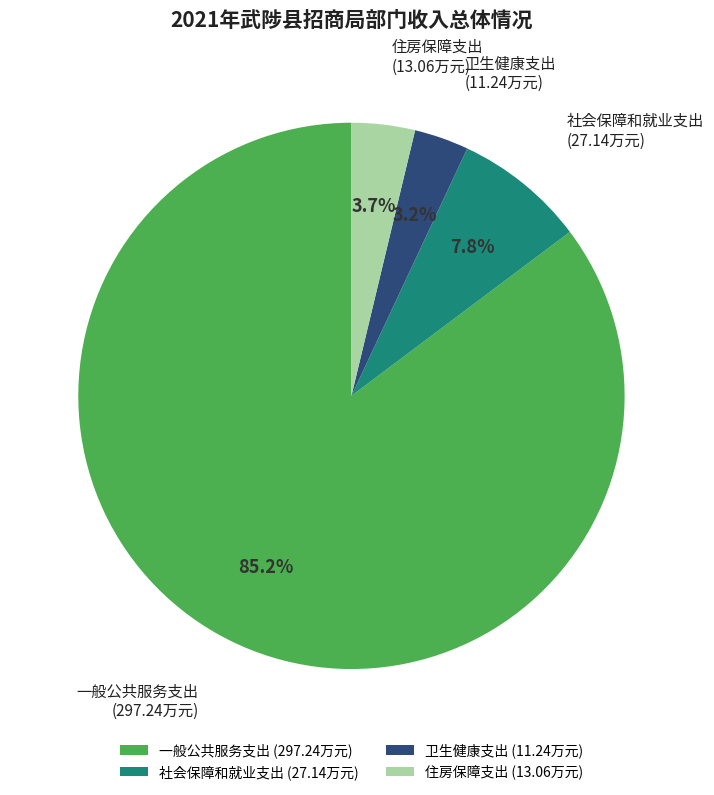

Is it true that 住房保障支出 is 4% of the pie?

True